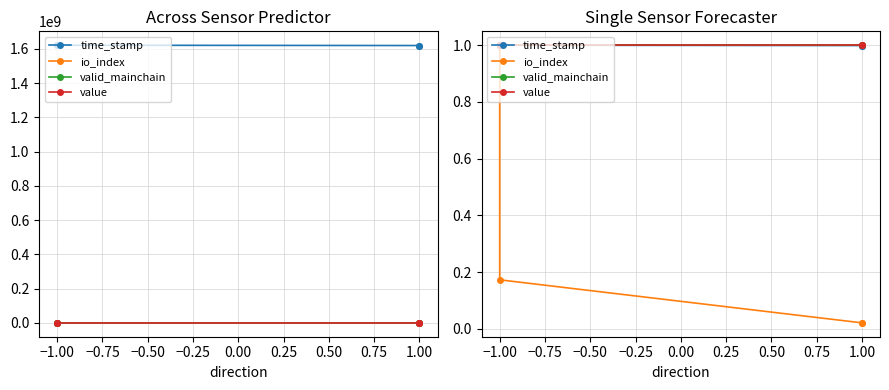

True or false: valid_mainchain has more than 0 interior local peaks.

False